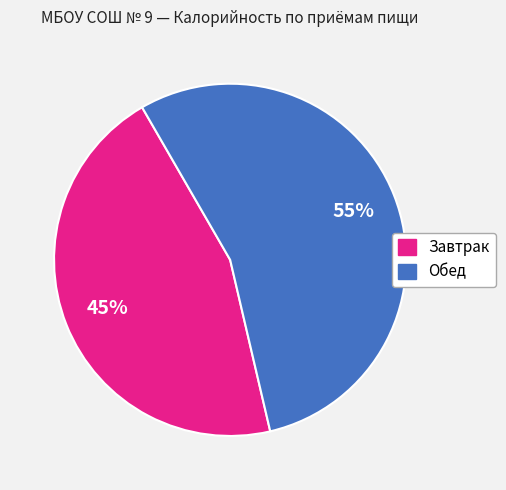

Is there any slice that represents more than half of the pie?

Yes